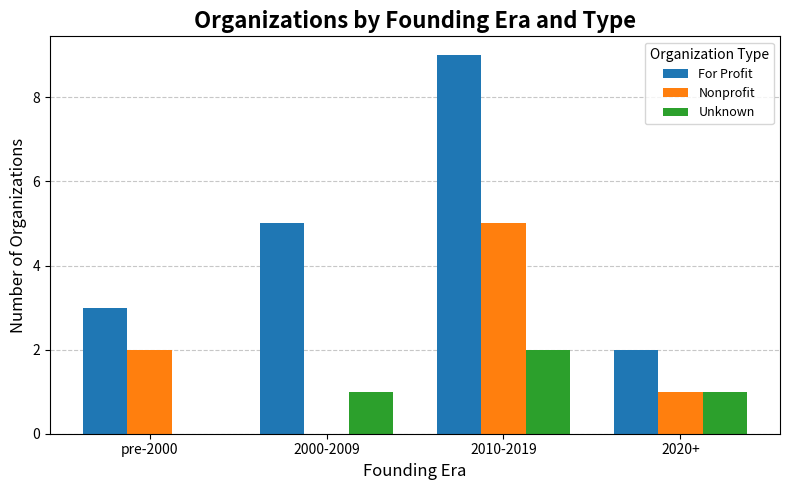

How many groups of bars are there?

4